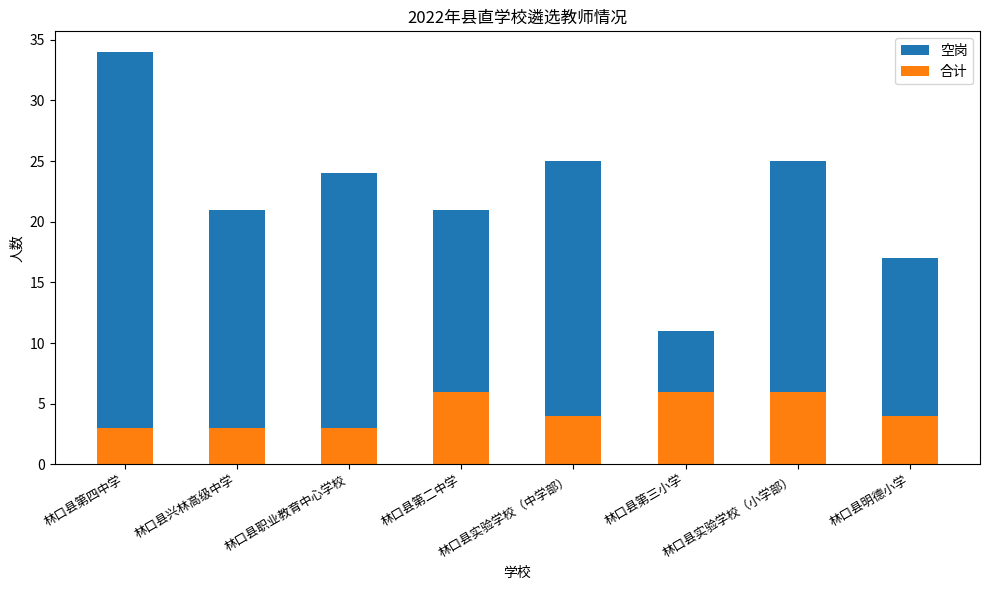

Which series has the largest range (max minus min)?

空岗